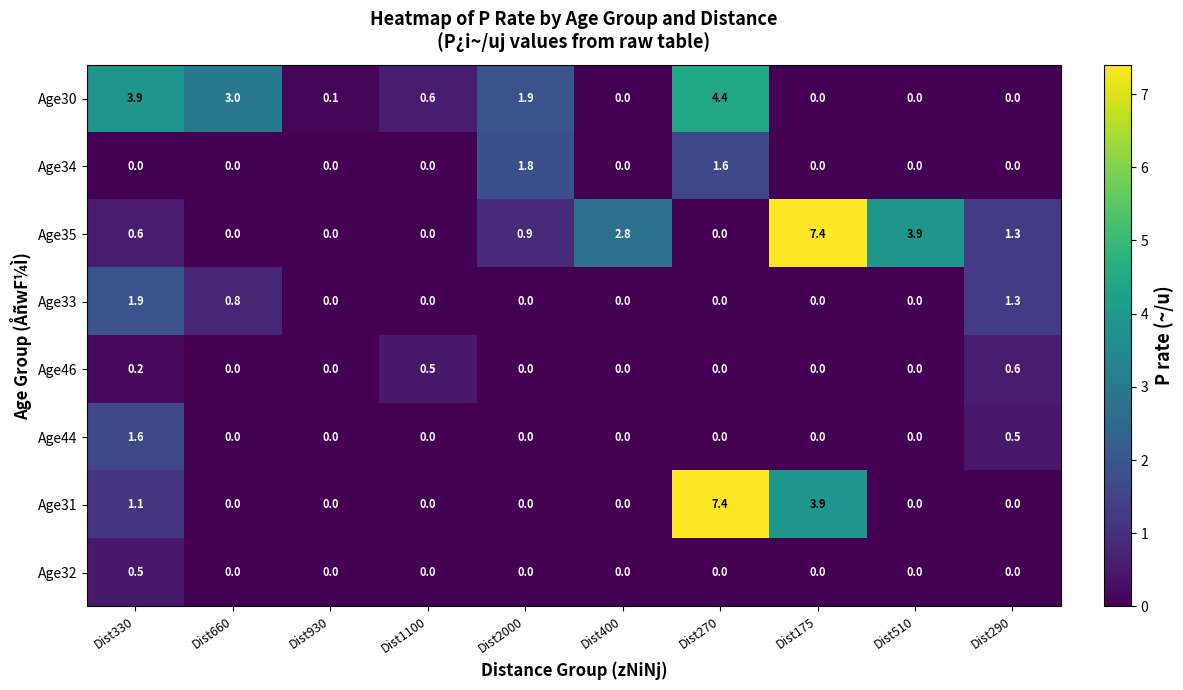

What is the difference between the maximum and second lowest values in the Age32 series?

0.5